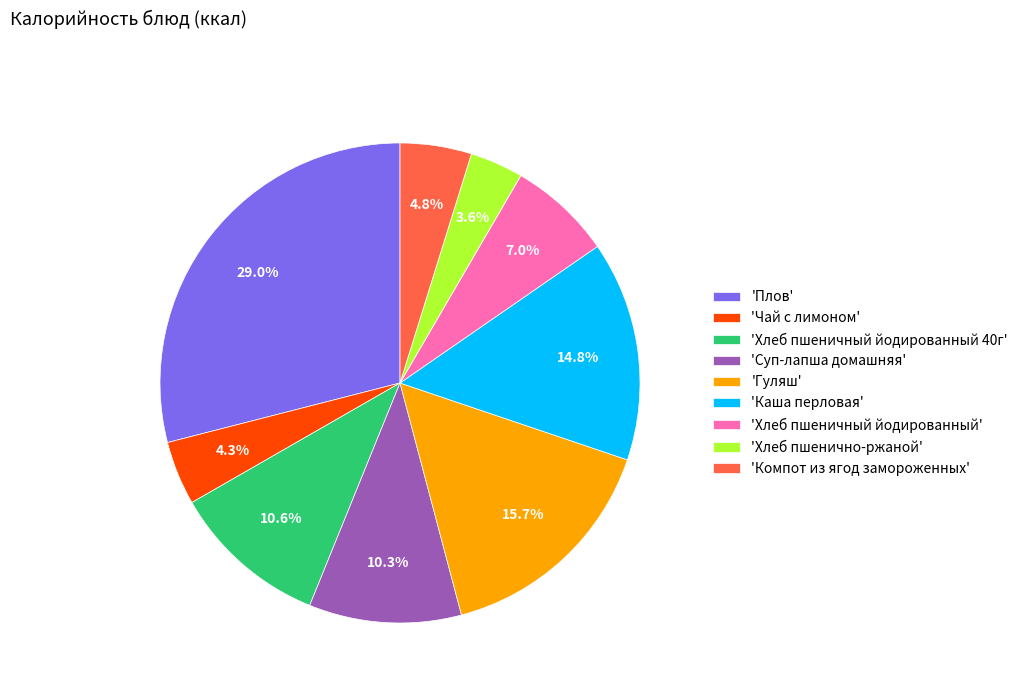

Between 'Каша перловая' and 'Чай с лимоном', which is larger?

'Каша перловая'